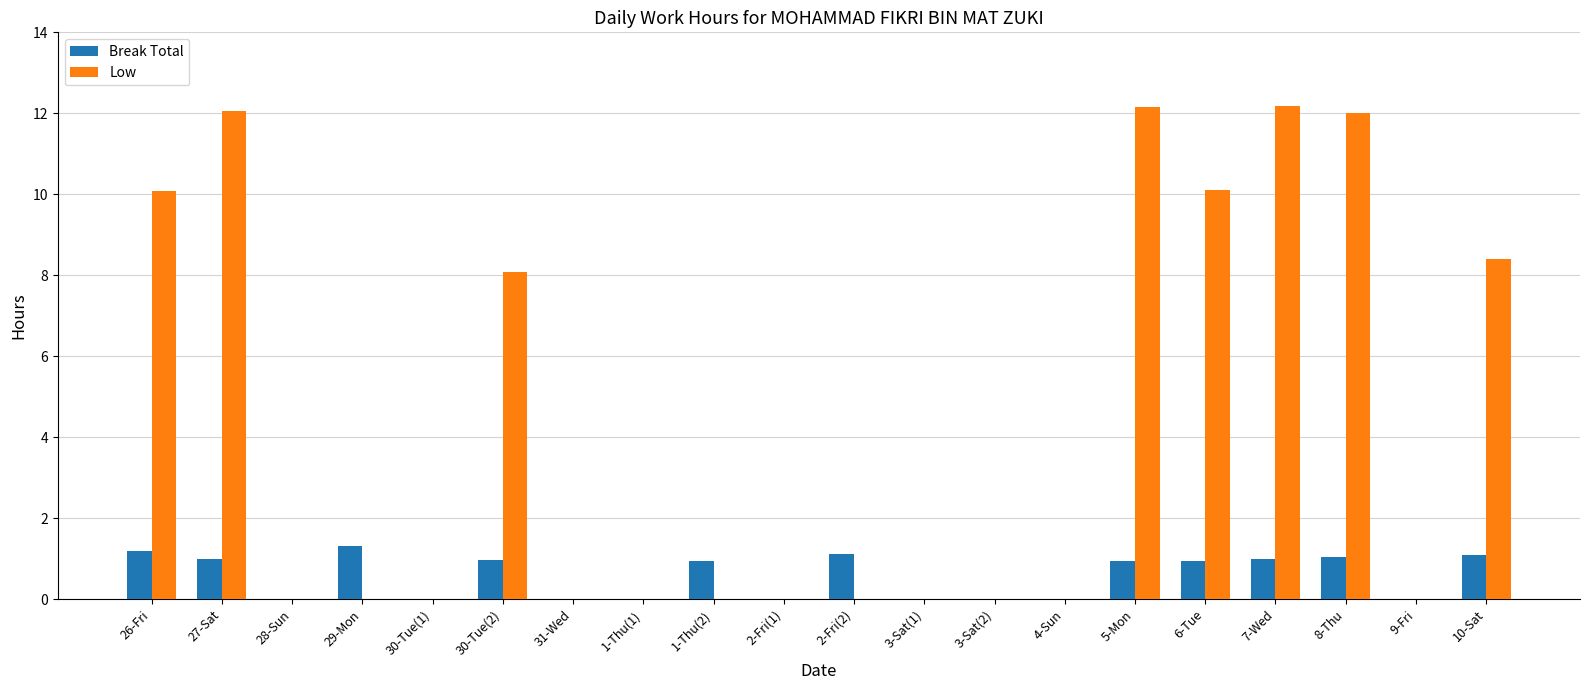

Is the value of Break Total at 26-Fri greater than the value of Low at 1-Thu(2)?

Yes